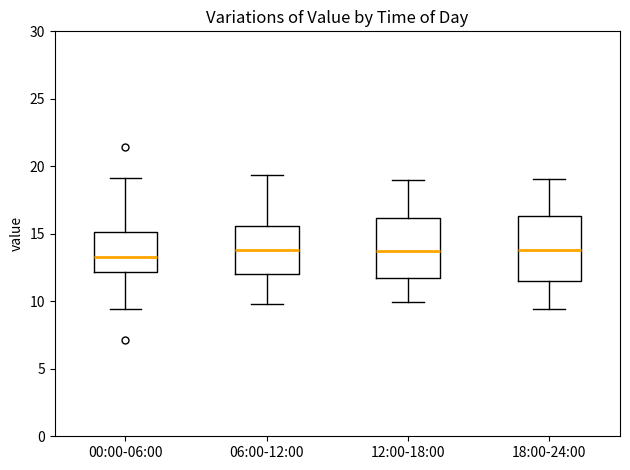

Reading left to right, read every box against the y-axis: the position of its median line, the range the box covers, and the ends of its whiskers. The values are not printed on the chart, so give them approximately, as read against the axis.

00:00-06:00: median 13.5, box 12.0 to 15.0, whiskers 9.5 to 19.0
06:00-12:00: median 14.0, box 12.0 to 15.5, whiskers 10.0 to 19.5
12:00-18:00: median 13.5, box 11.5 to 16.0, whiskers 10.0 to 19.0
18:00-24:00: median 14.0, box 11.5 to 16.5, whiskers 9.5 to 19.0